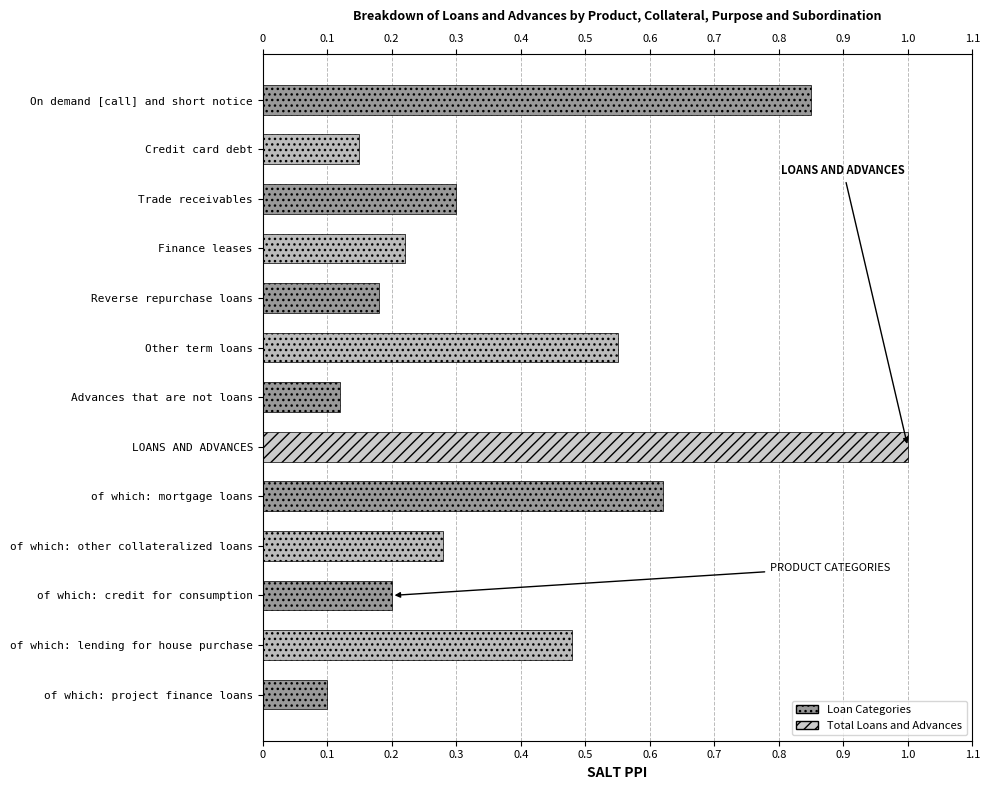

How many series are shown in this chart?

1